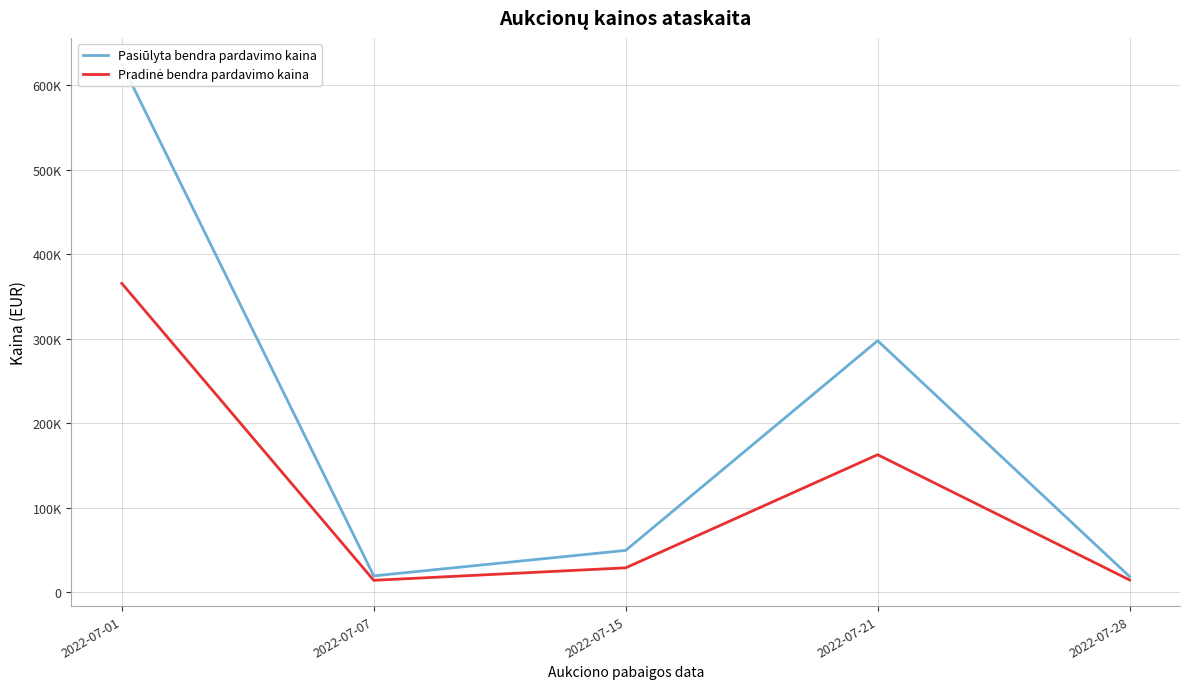

At which category is the sum across all series the highest?

2022-07-01